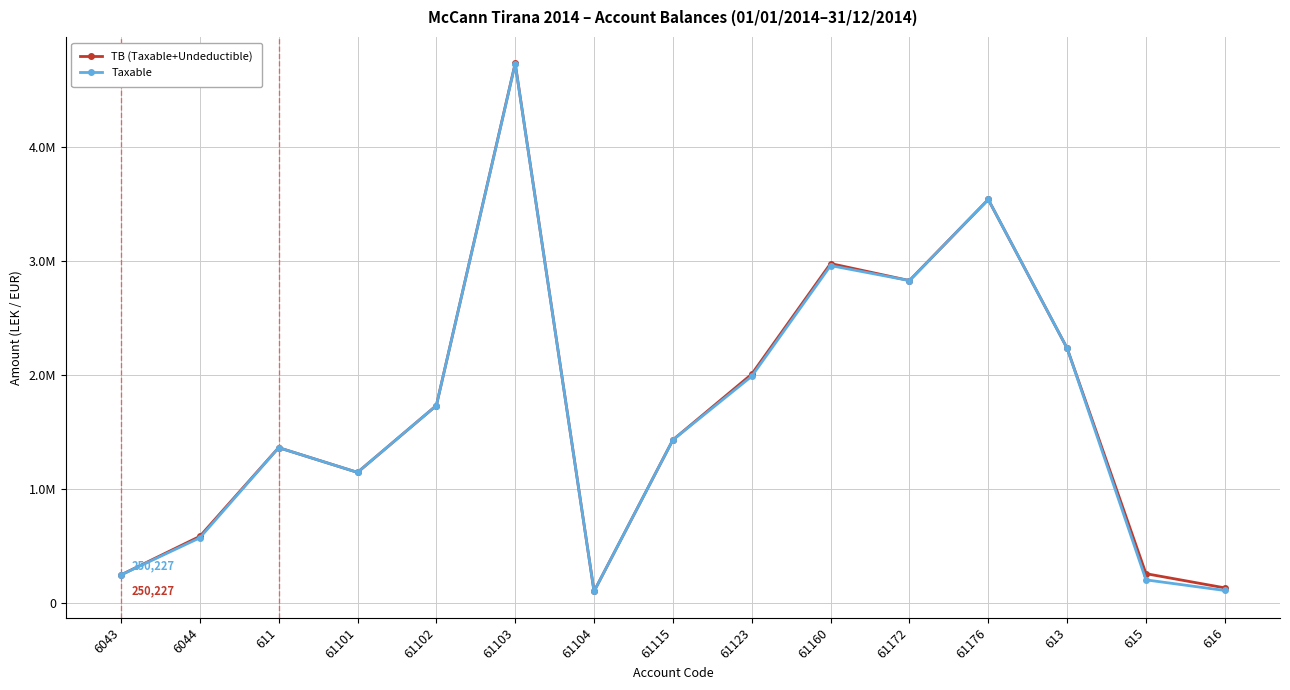

Which series has the largest range (max minus min)?

TB (Taxable+Undeductible)